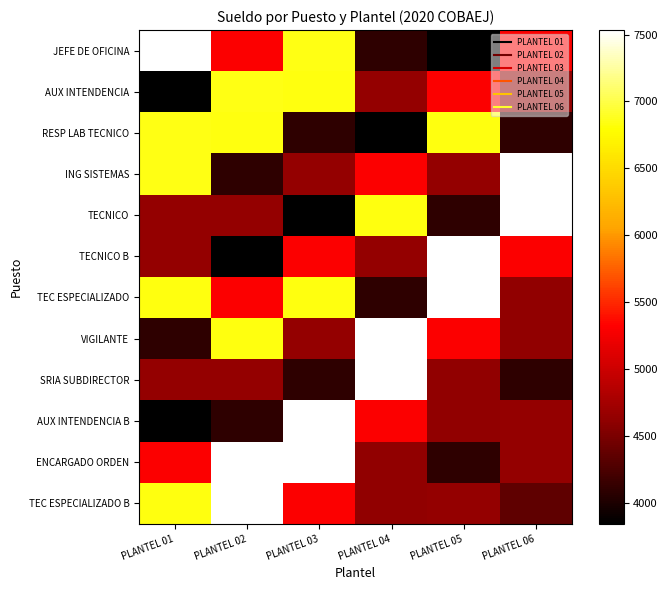

Reading right to left, what are all the values shown in this chart?

JEFE DE OFICINA: PLANTEL 06=5304.1	PLANTEL 05=3841.9	PLANTEL 04=4091.8	PLANTEL 03=6843.3	PLANTEL 02=5304.1	PLANTEL 01=7533.3
AUX INTENDENCIA: PLANTEL 06=4640.7	PLANTEL 05=5304.1	PLANTEL 04=4635.4	PLANTEL 03=6836.1	PLANTEL 02=6843.3	PLANTEL 01=3841.9
RESP LAB TECNICO: PLANTEL 06=4091.8	PLANTEL 05=6836.1	PLANTEL 04=3841.9	PLANTEL 03=4091.8	PLANTEL 02=6836.1	PLANTEL 01=6843.3
ING SISTEMAS: PLANTEL 06=7533.3	PLANTEL 05=4640.7	PLANTEL 04=5304.1	PLANTEL 03=4635.4	PLANTEL 02=4091.8	PLANTEL 01=6843.3
TECNICO: PLANTEL 06=7533.3	PLANTEL 05=4091.8	PLANTEL 04=6836.1	PLANTEL 03=3841.9	PLANTEL 02=4635.4	PLANTEL 01=4640.7
TECNICO B: PLANTEL 06=5304.1	PLANTEL 05=7533.3	PLANTEL 04=4640.7	PLANTEL 03=5304.1	PLANTEL 02=3841.9	PLANTEL 01=4640.7
TEC ESPECIALIZADO: PLANTEL 06=4632.6	PLANTEL 05=7533.3	PLANTEL 04=4091.8	PLANTEL 03=6836.1	PLANTEL 02=5304.1	PLANTEL 01=6836.1
VIGILANTE: PLANTEL 06=4632.6	PLANTEL 05=5304.1	PLANTEL 04=7533.3	PLANTEL 03=4640.7	PLANTEL 02=6836.1	PLANTEL 01=4091.8
SRIA SUBDIRECTOR: PLANTEL 06=4091.8	PLANTEL 05=4632.6	PLANTEL 04=7533.3	PLANTEL 03=4091.8	PLANTEL 02=4640.7	PLANTEL 01=4635.4
AUX INTENDENCIA B: PLANTEL 06=4637.7	PLANTEL 05=4632.6	PLANTEL 04=5304.1	PLANTEL 03=7533.3	PLANTEL 02=4091.8	PLANTEL 01=3841.9
ENCARGADO ORDEN: PLANTEL 06=4635.6	PLANTEL 05=4091.8	PLANTEL 04=4632.6	PLANTEL 03=7533.3	PLANTEL 02=7533.3	PLANTEL 01=5304.1
TEC ESPECIALIZADO B: PLANTEL 06=4359.0	PLANTEL 05=4637.7	PLANTEL 04=4632.6	PLANTEL 03=5304.1	PLANTEL 02=7533.3	PLANTEL 01=6836.1